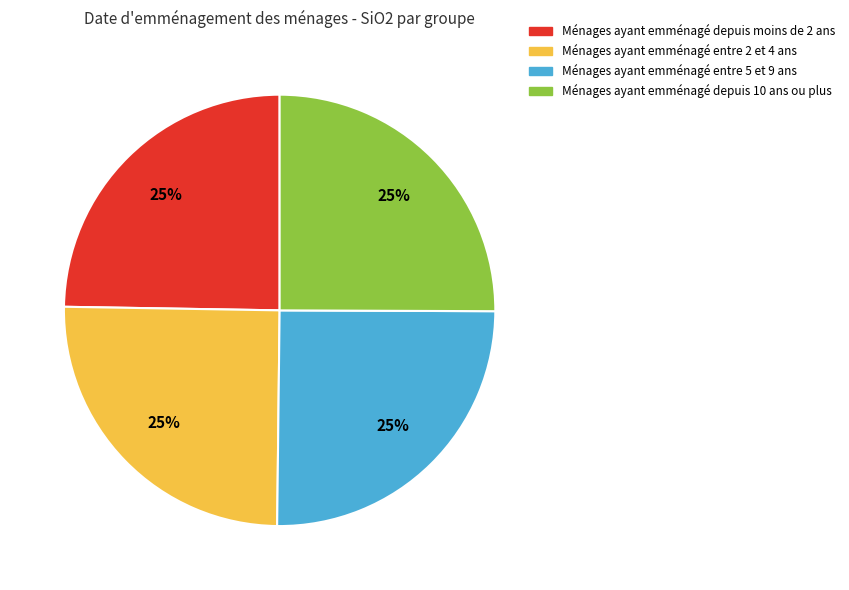

Approximately how many times larger is the value at Ménages ayant emménagé depuis 10 ans ou plus compared to Ménages ayant emménagé entre 5 et 9 ans?

1.0